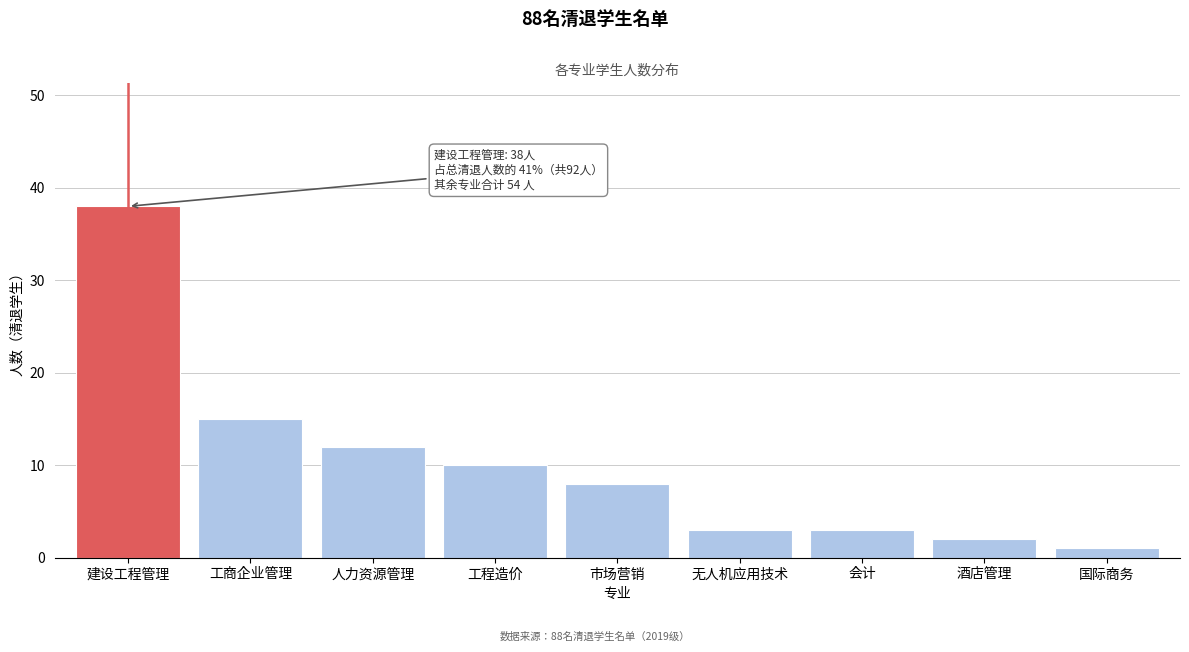

Reading right to left, what are all the values shown in this chart?

国际商务=1	酒店管理=2	会计=3	无人机应用技术=3	市场营销=8	工程造价=10	人力资源管理=12	工商企业管理=15	建设工程管理=38